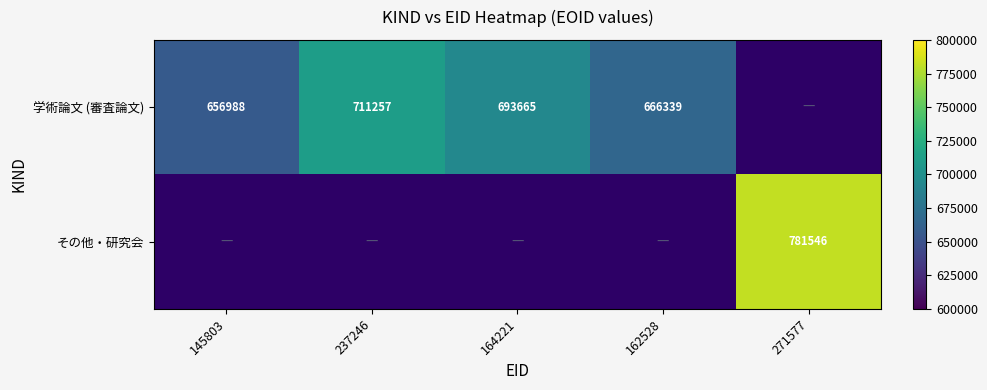

The 学術論文 (審査論文) series shows 711257 at 237246. True or false?

True